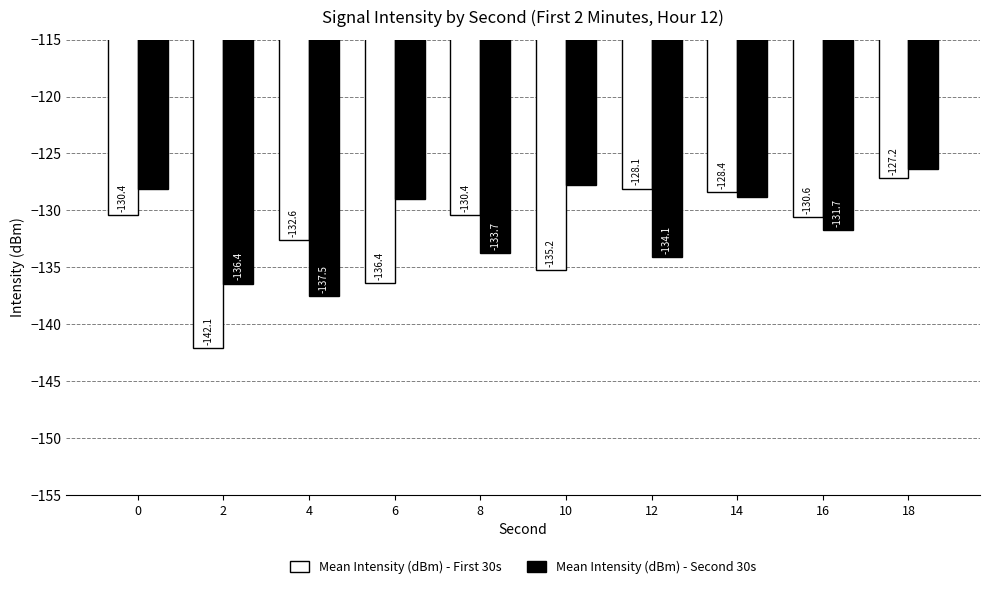

Count the number of data series in this chart.

2